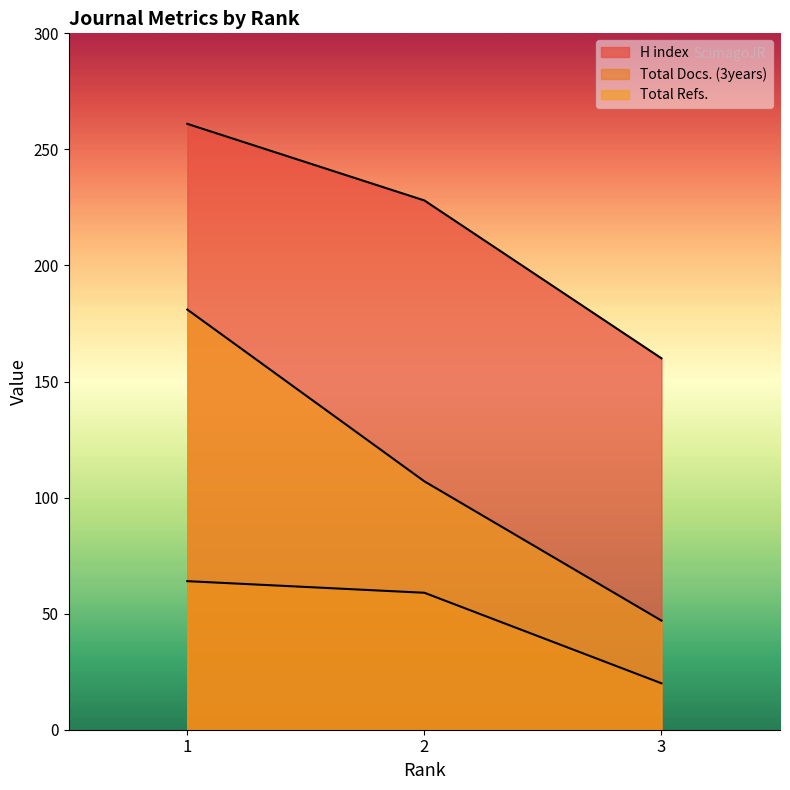

What are all the series names shown in the legend?

H index, Total Docs. (3years), Total Refs.